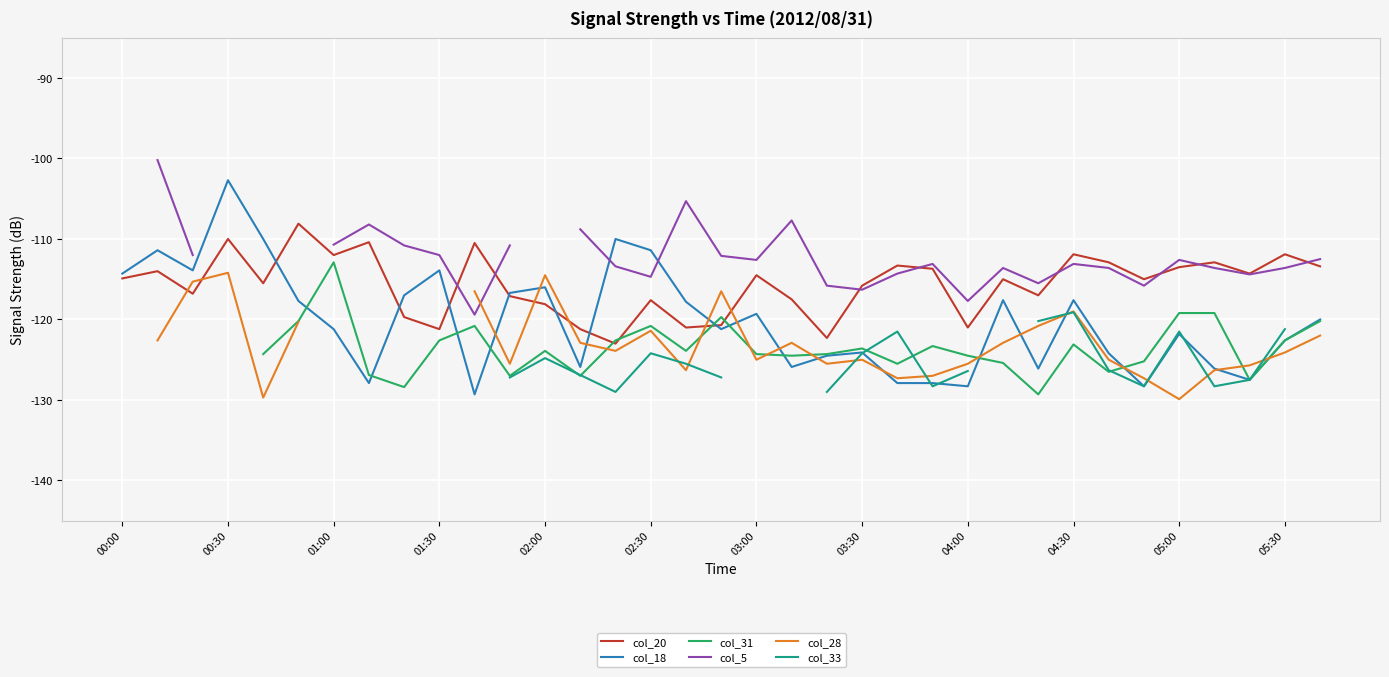

What value does the col_18 series have at 05:30?

-122.6